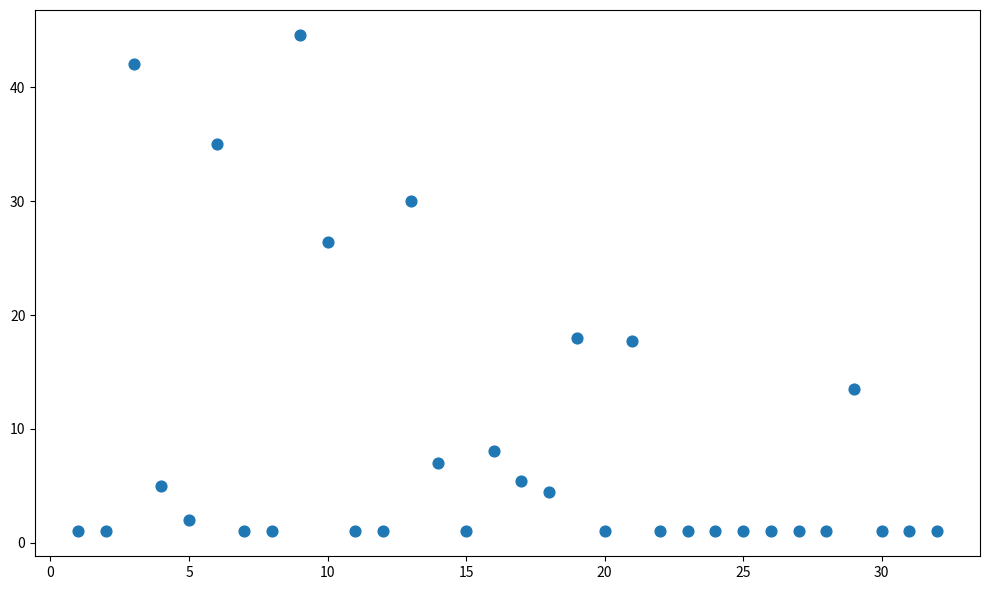

What is the range of X values (max minus min)?

31.0